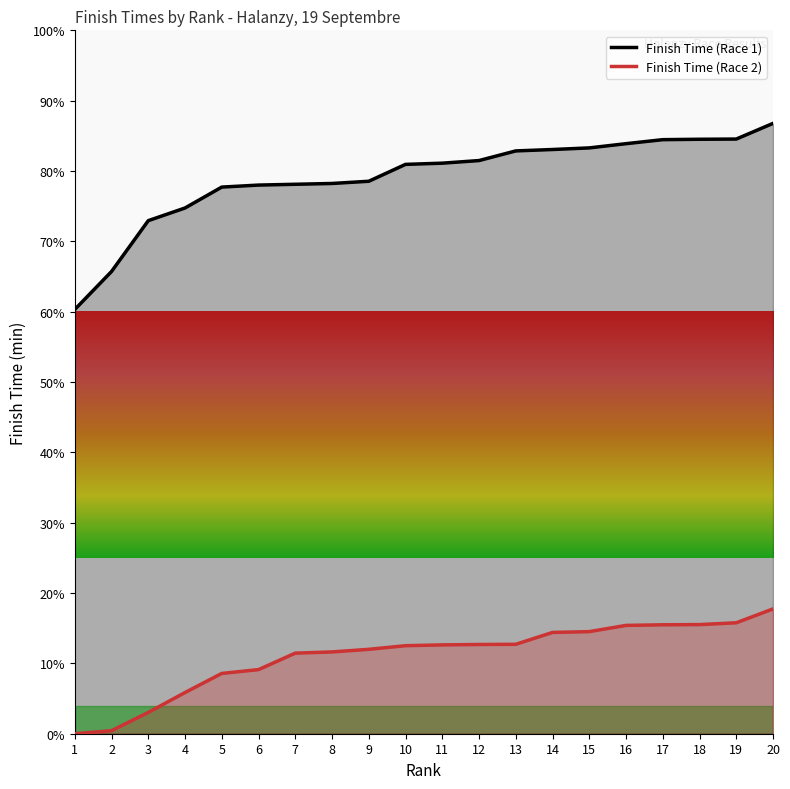

List the series in order of their peak value, highest first.

Finish Time (Race 1), Finish Time (Race 2)